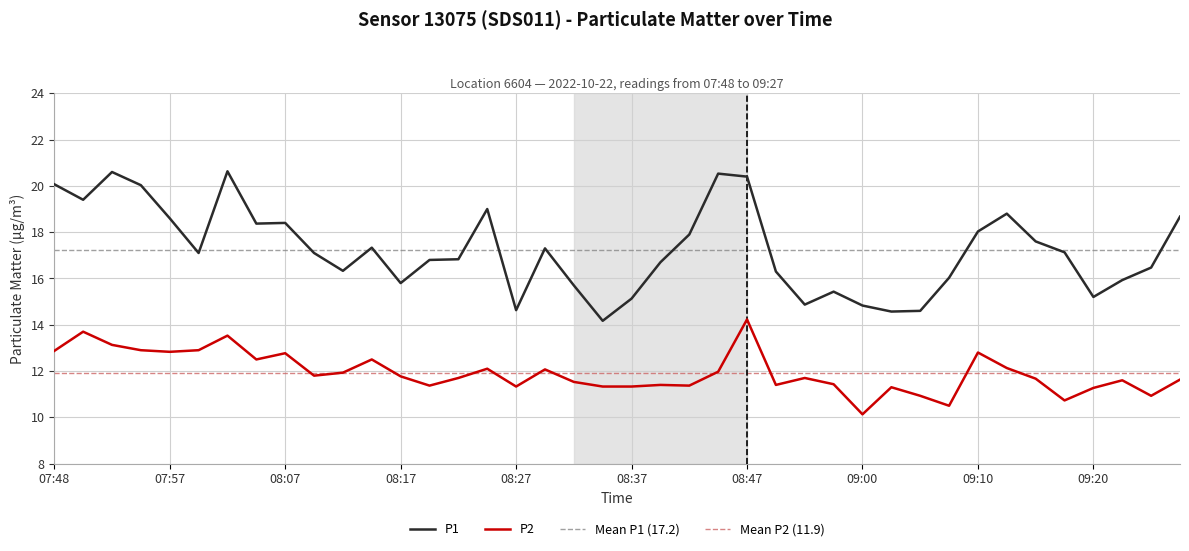

How many data points in P1 are less than 17?

19